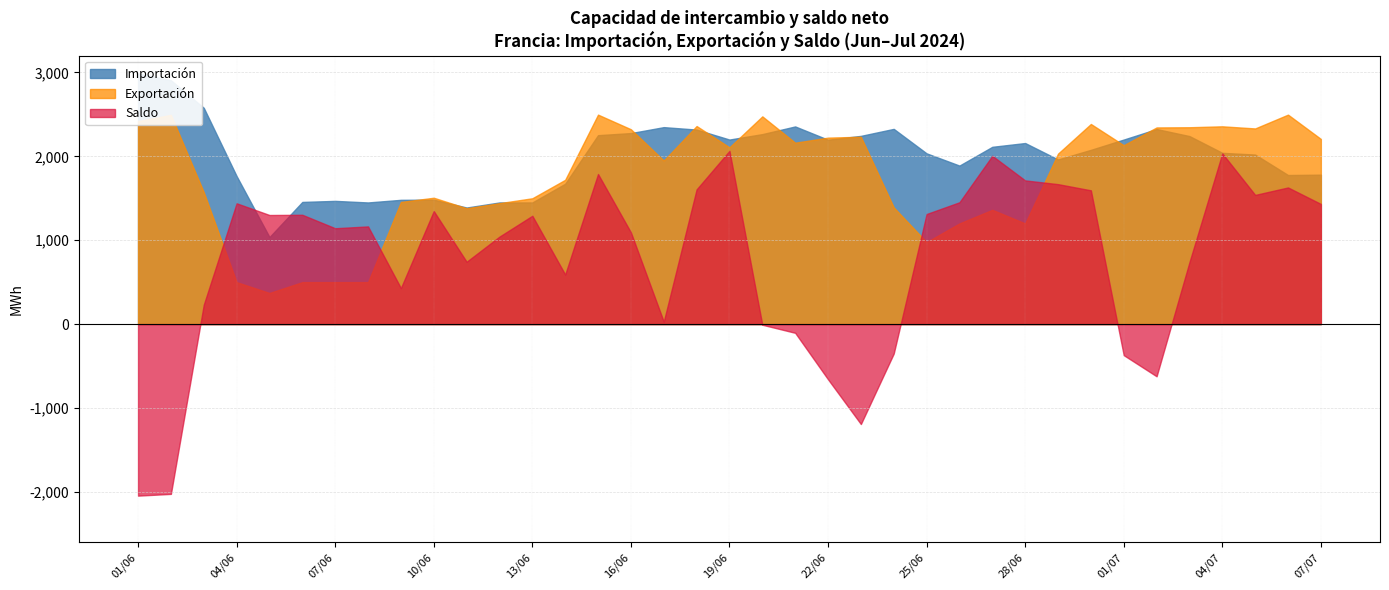

How many interior local peaks does the Exportación (abs) series have?

10